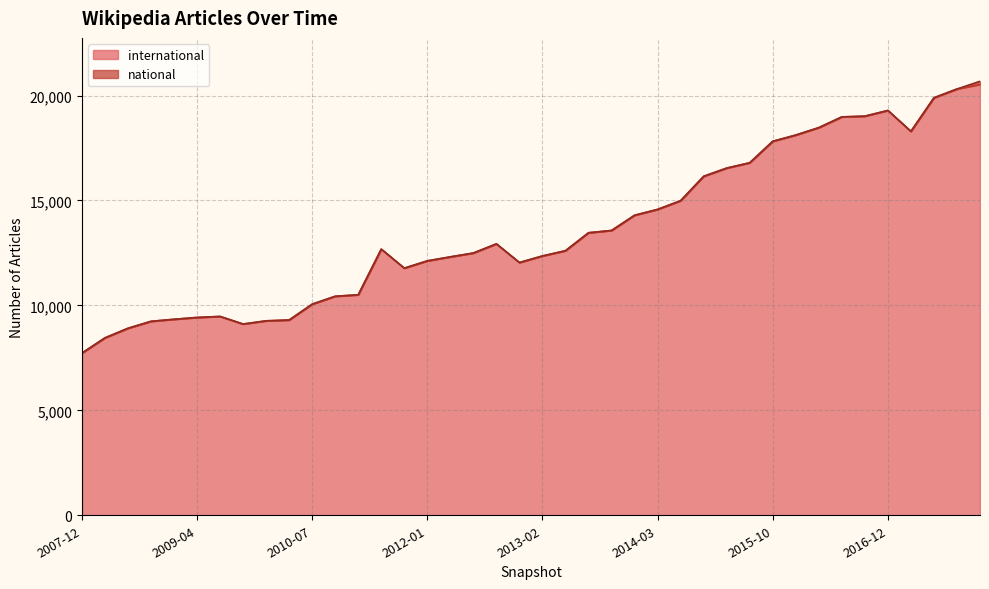

Where does the data first go above 12680?

2012-10-31